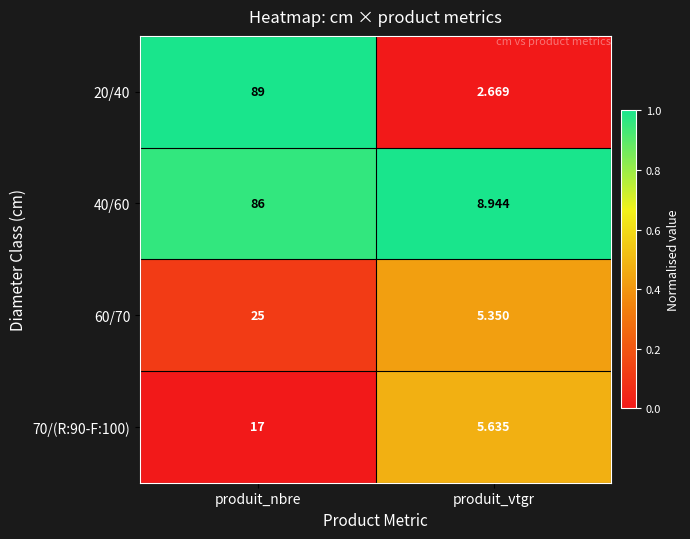

Where is 20/40 nearest to the value 45?

produit_vtgr